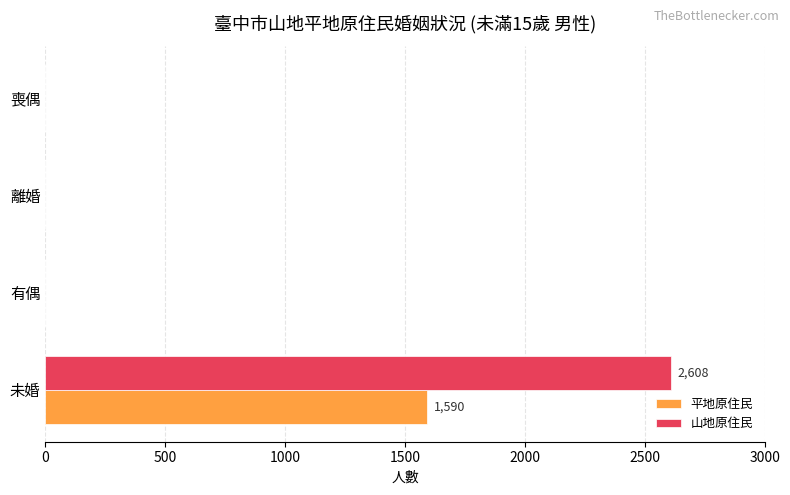

Is it true that 山地原住民 equals -1271 at 離婚?

False